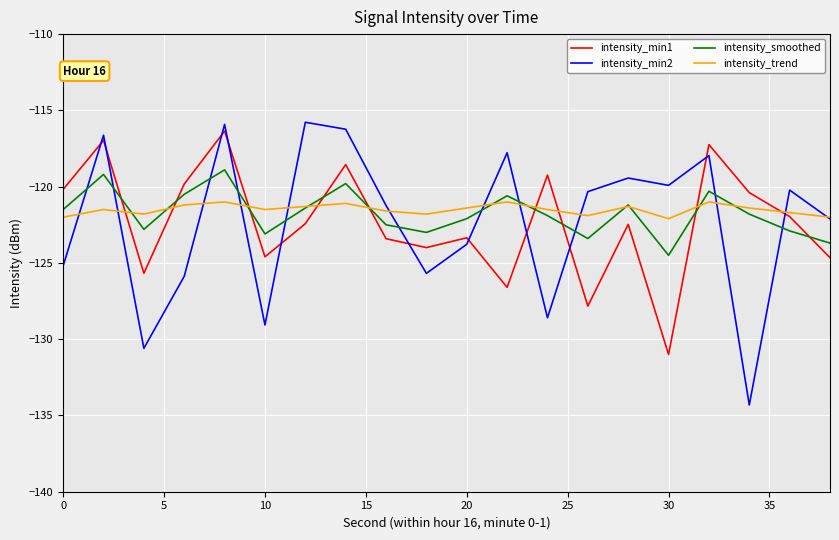

What is the greatest value displayed?

-115.8